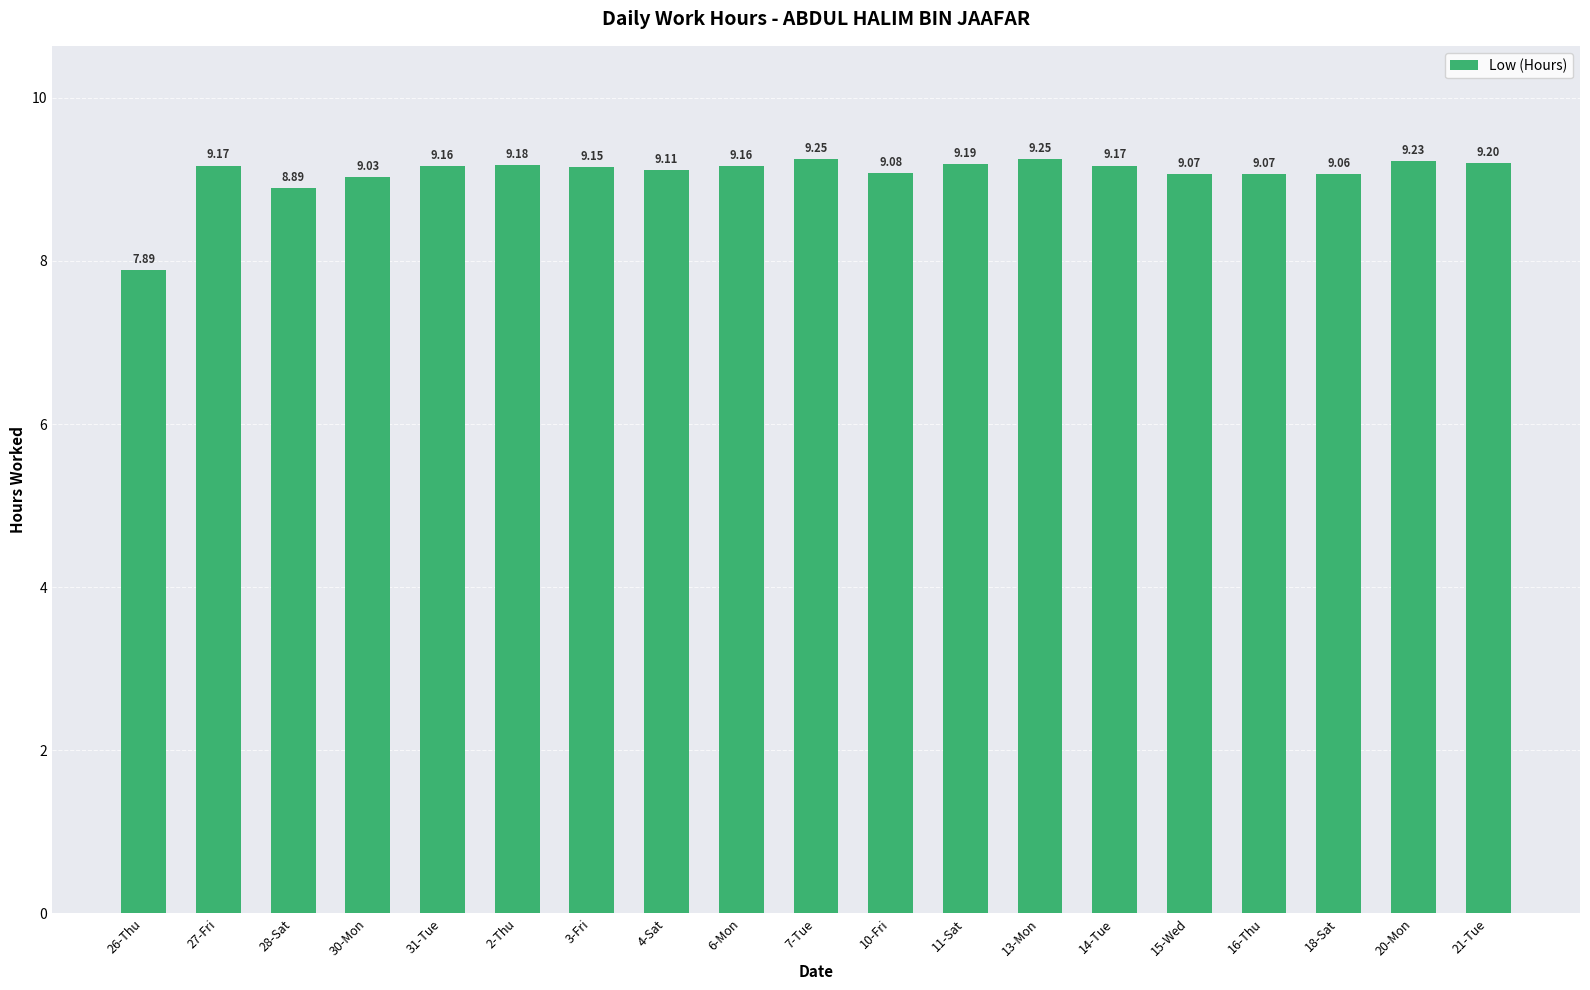

How many series are shown in this chart?

1